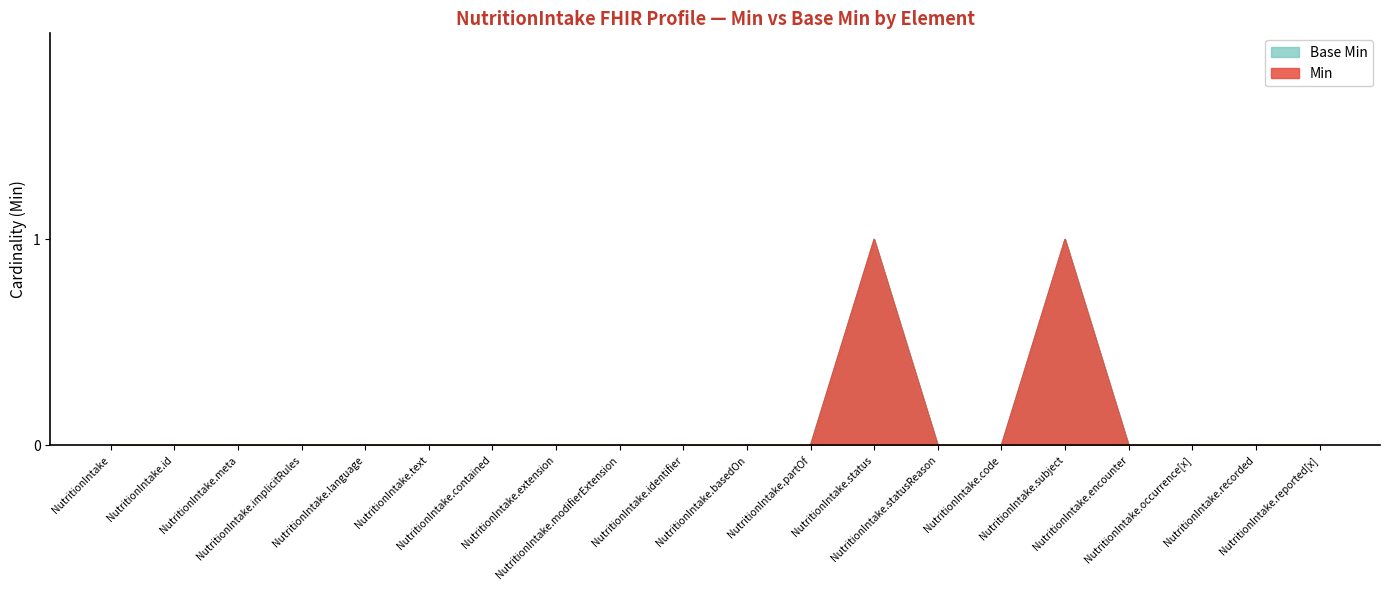

In Min, how many points are higher than both neighbors (excluding endpoints)?

2